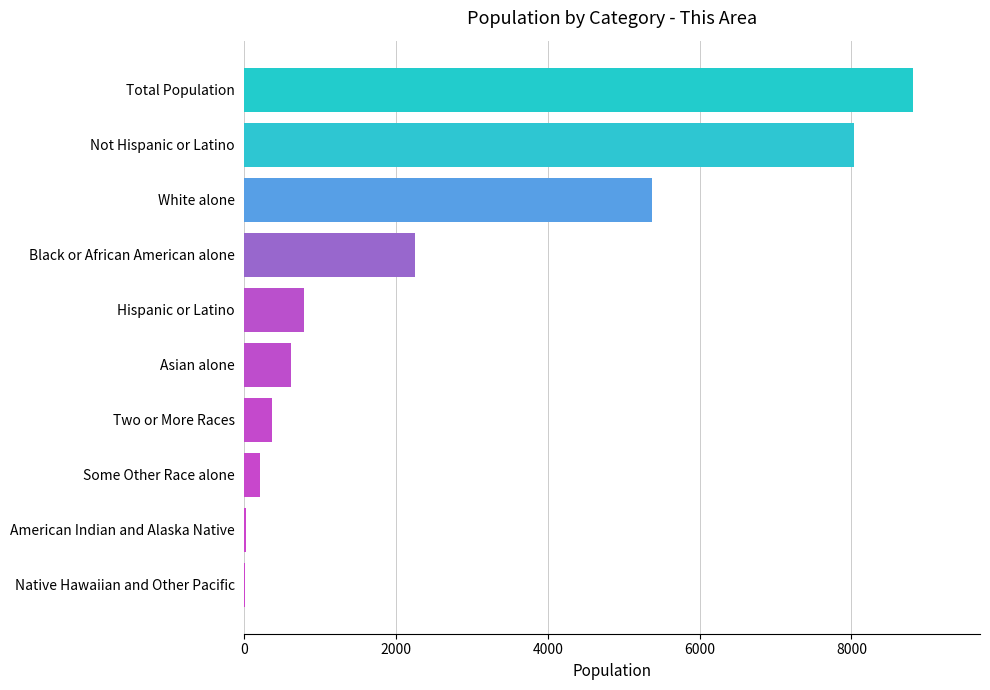

Where is the data nearest to the value 4408?

White alone